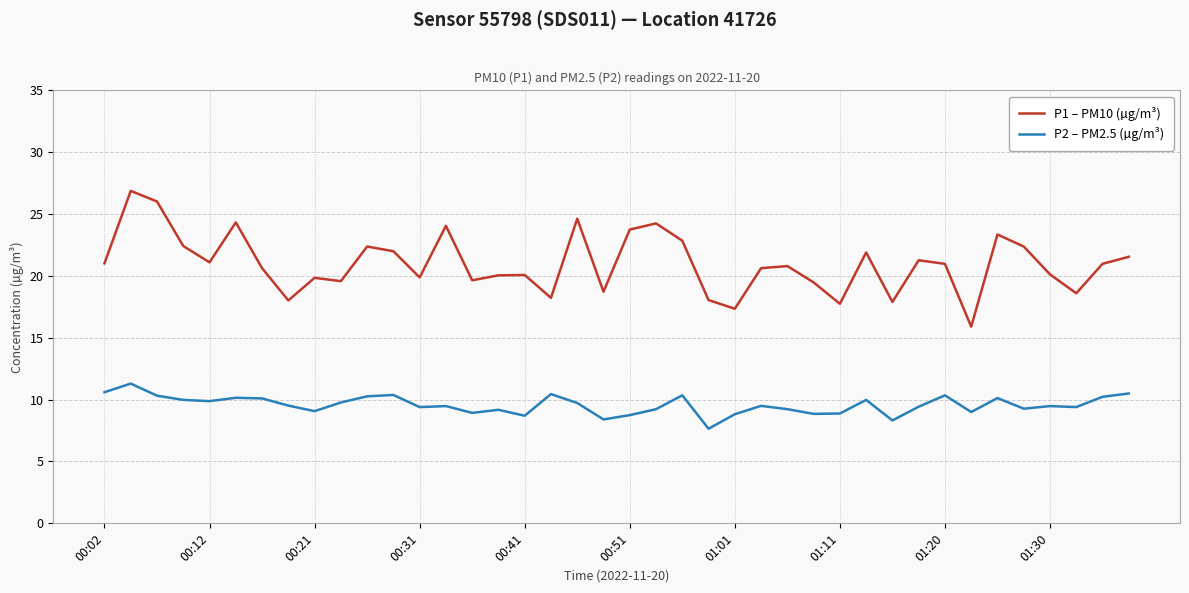

What is the lowest value of the P1 – PM10 (µg/m³) series?

15.9